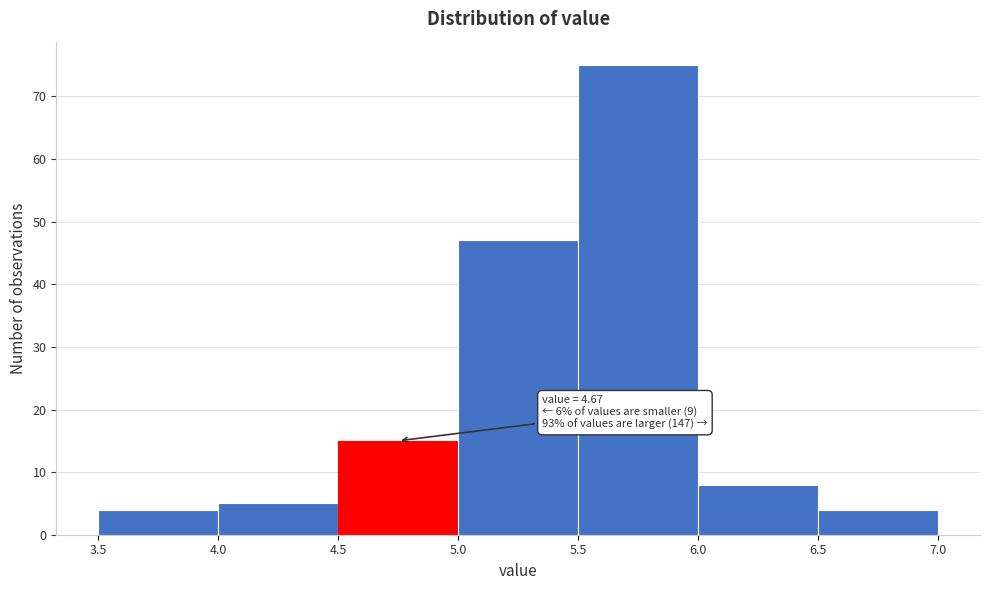

Which range on the x-axis has the tallest bar?

5.5 to 6.0